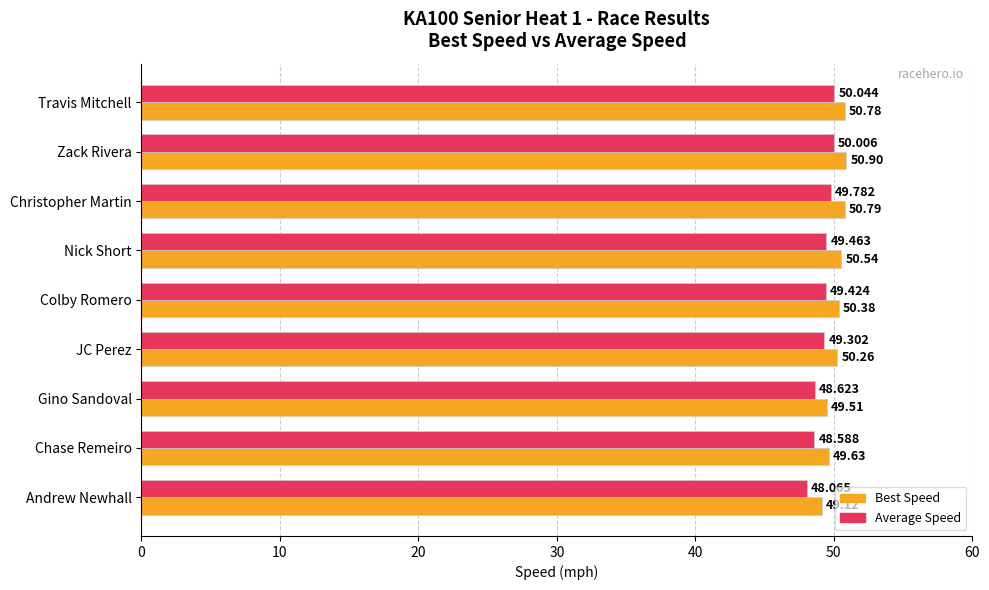

Which category has the highest value in the Best Speed series?

Zack Rivera